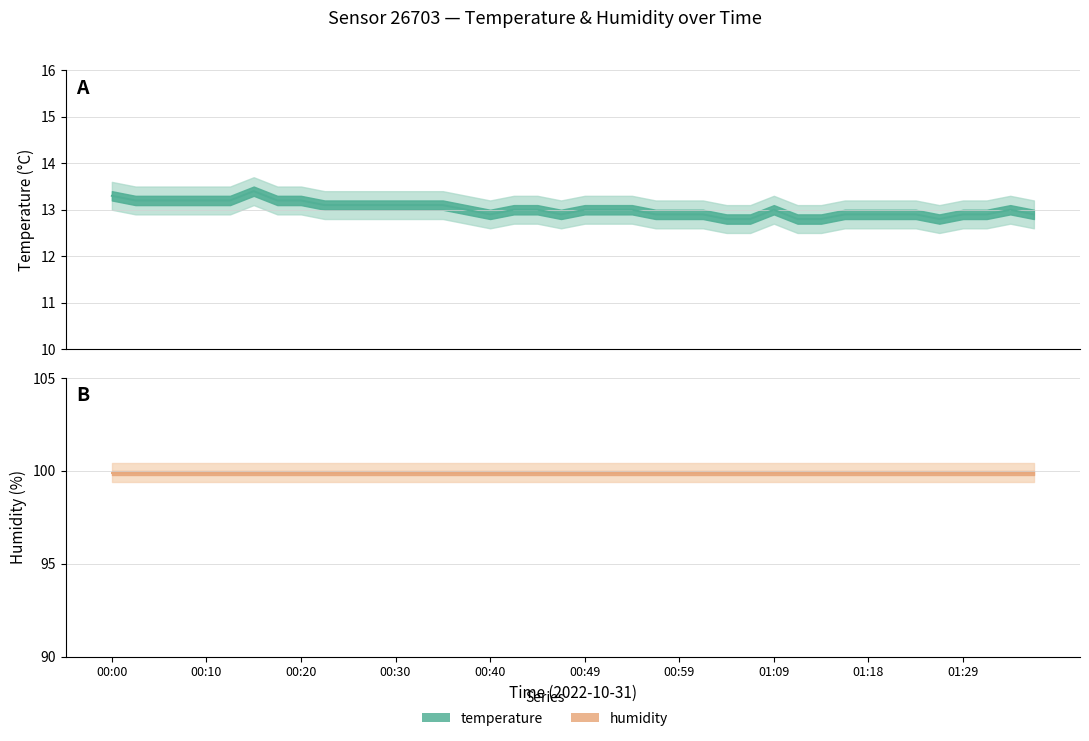

Where does the data first go above 13?

00:00